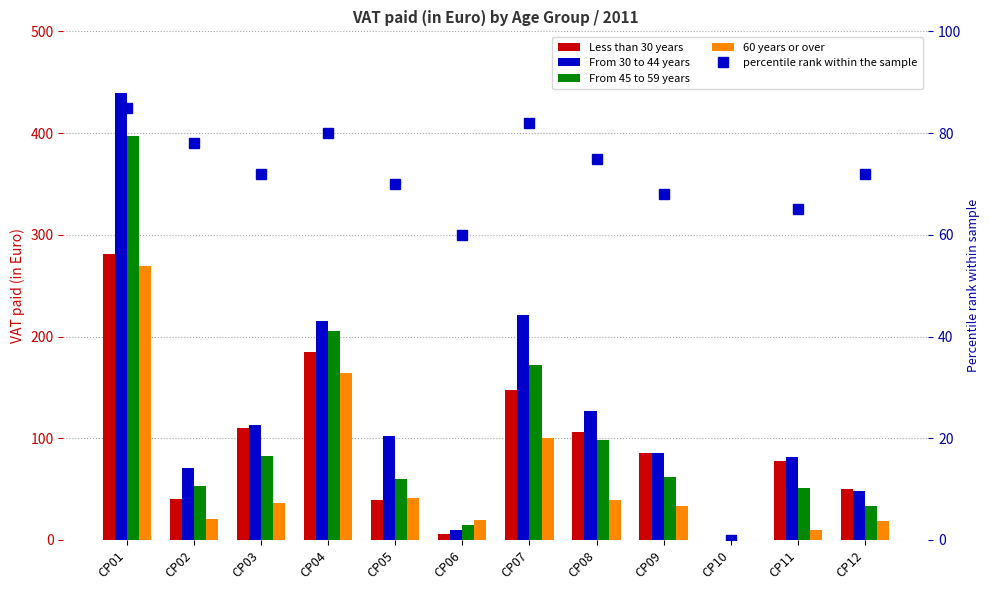

True or false: From 30 to 44 years has a value of 81.5 at CP11.

True